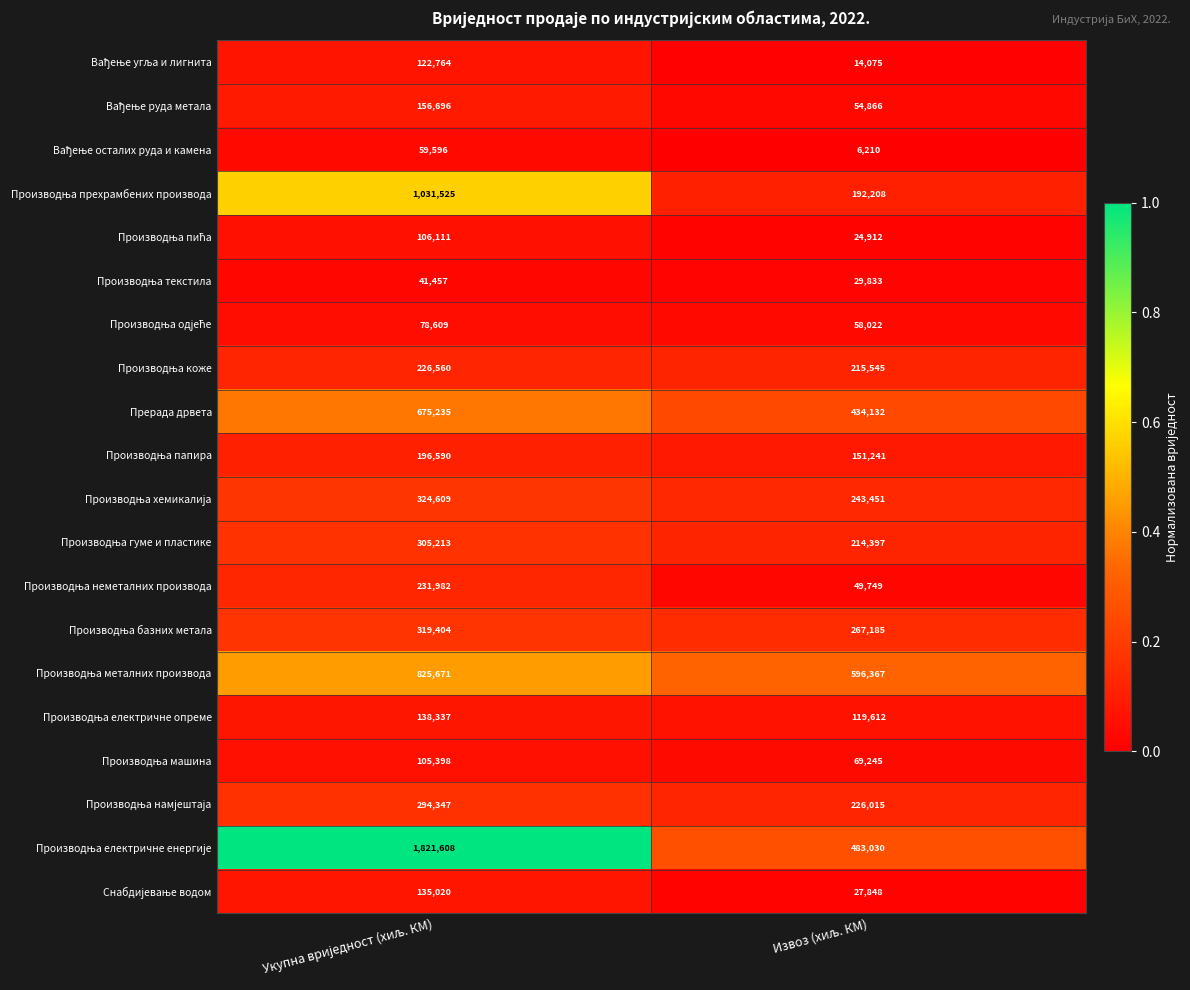

What is the smallest value displayed?

6210